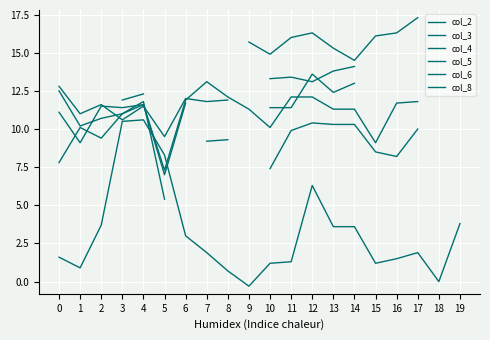

At 2, list the series in order from largest to smallest.

col_5, col_6, col_8, col_4, col_3, col_2